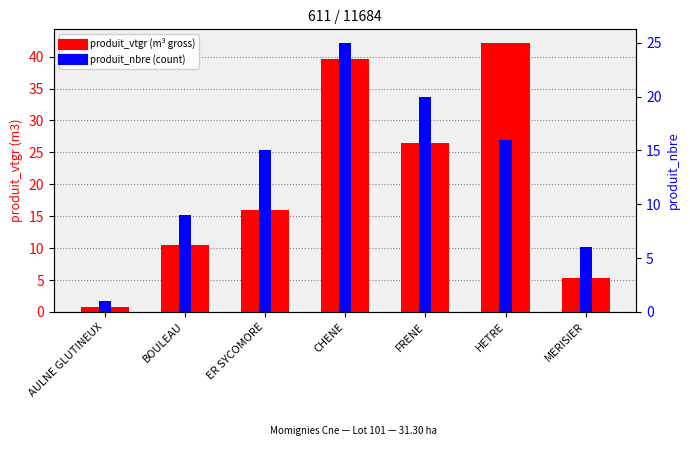

Is it true that produit_nbre equals 9.0 at BOULEAU?

True